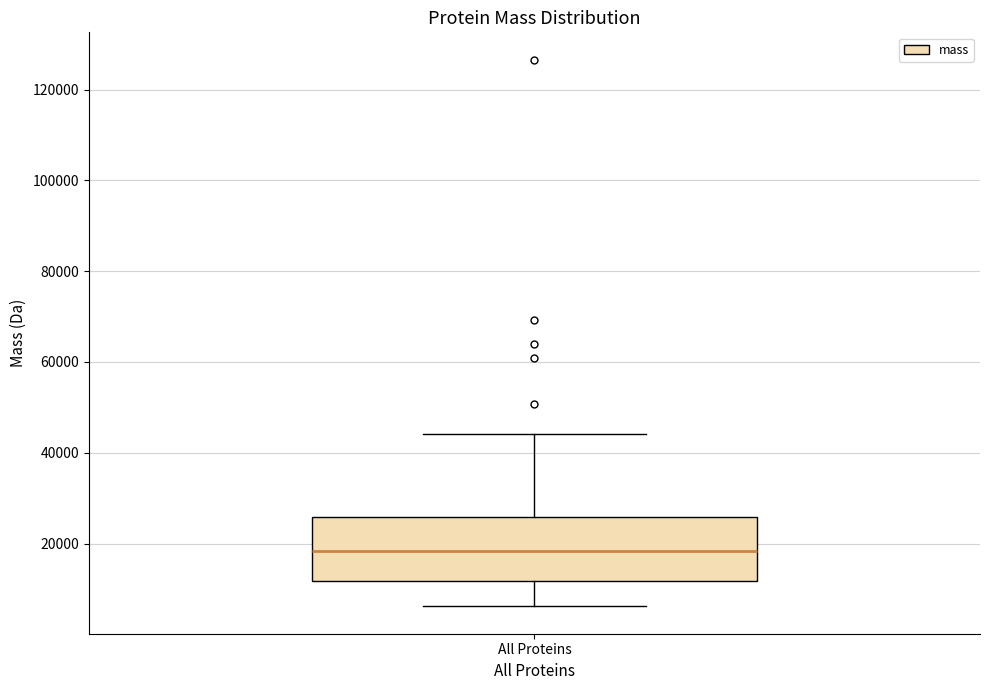

Transcribe this box plot: give where the median line is, the range the box spans, and where the two whiskers end, as read against the y-axis. The values are not printed on the chart, so give them approximately, as read against the axis.

median 18000, box 12000 to 26000, whiskers 6000 to 44000